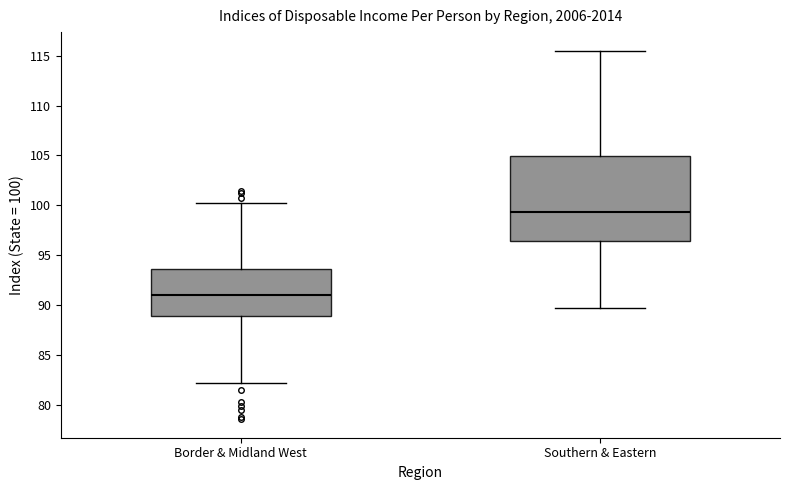

Which box's median line is the lowest?

Border & Midland West